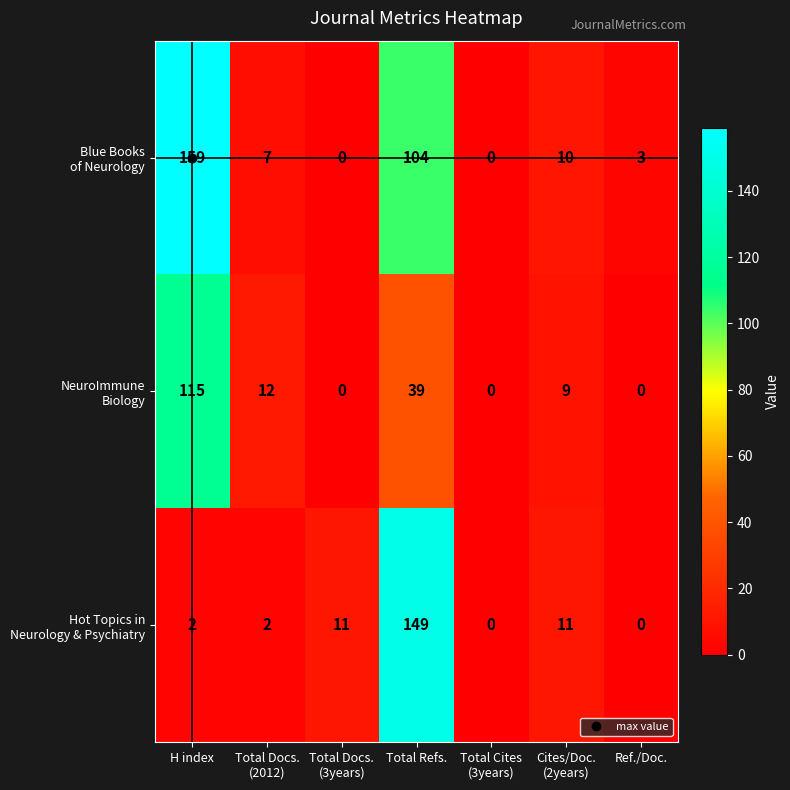

At which category is the sum across all series the highest?

Total Refs.